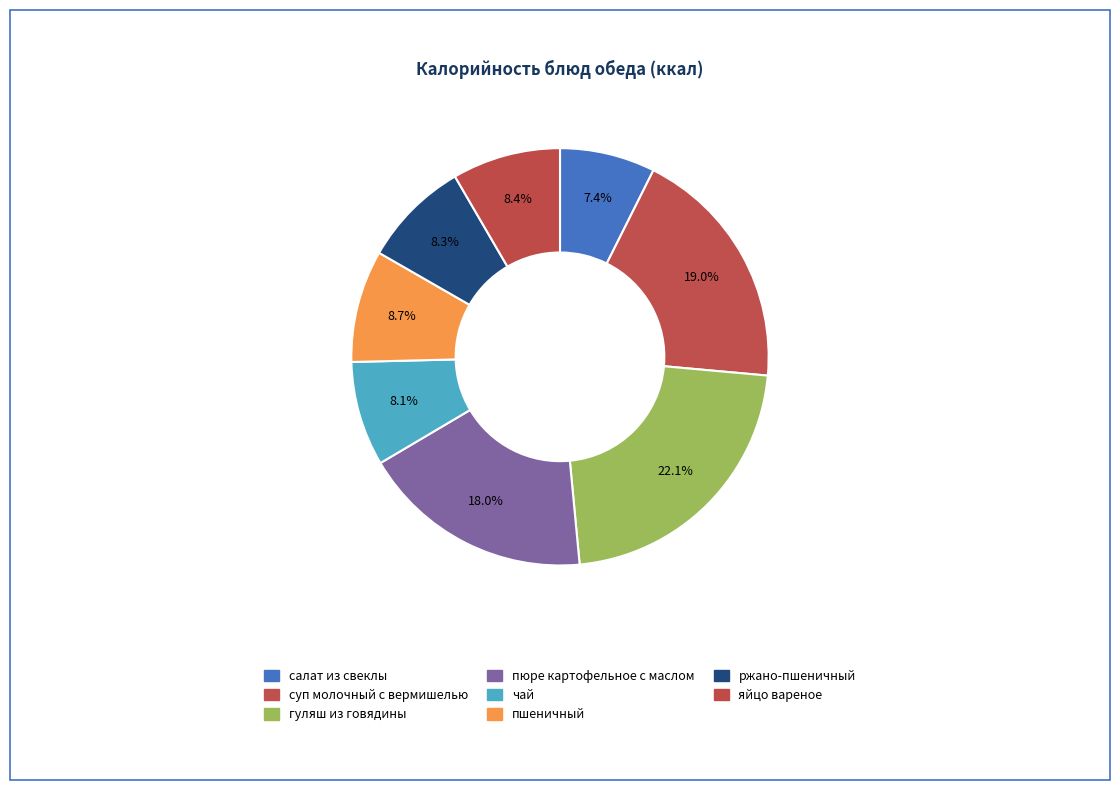

How many segments does this pie chart have?

8